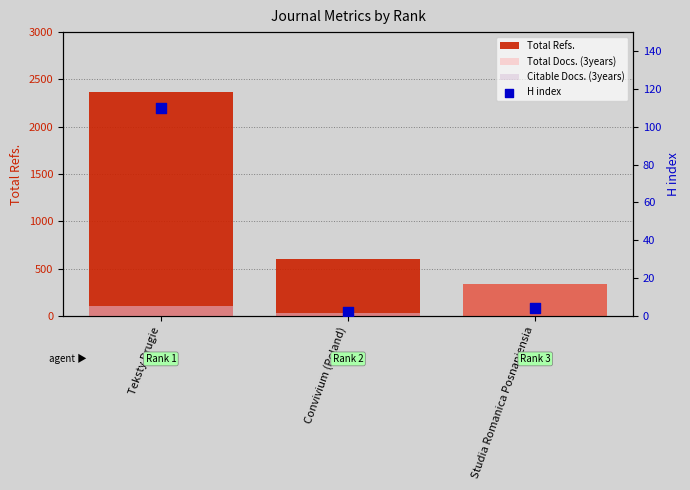

What is the total value across all series at Teksty Drugie?

2681